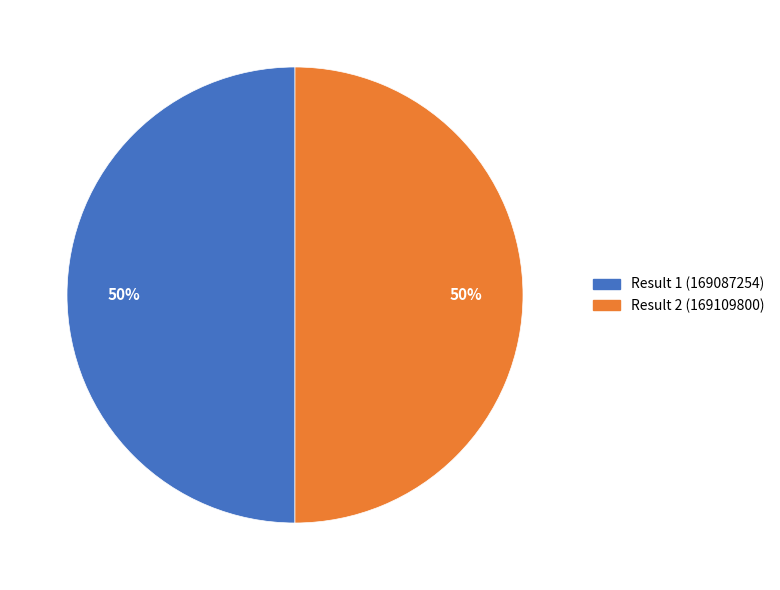

Do Result 1 (169087254) and Result 2 (169109800) together represent more than half of the pie?

Yes